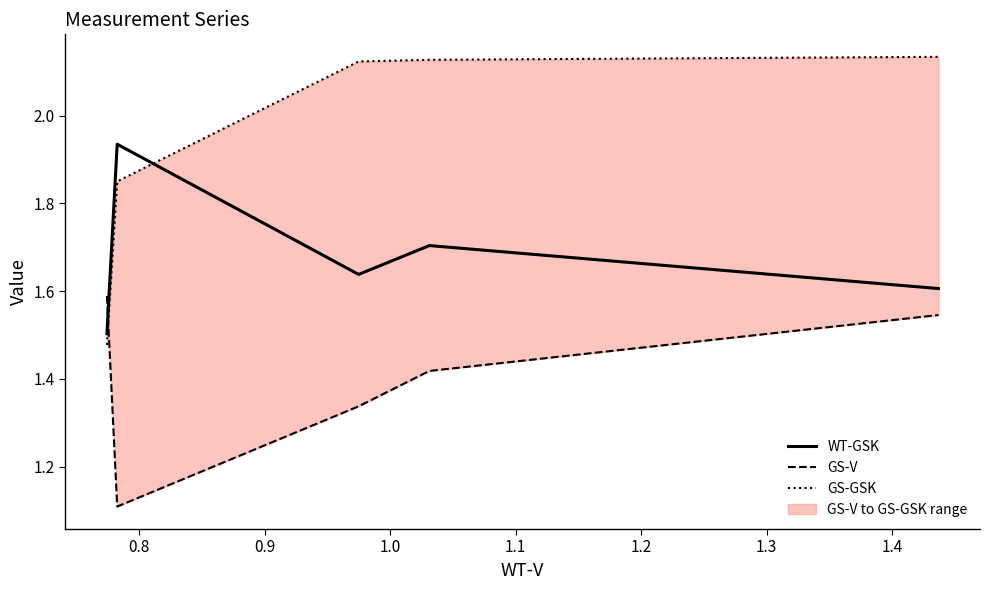

At how many categories does at least one series exceed 2?

3